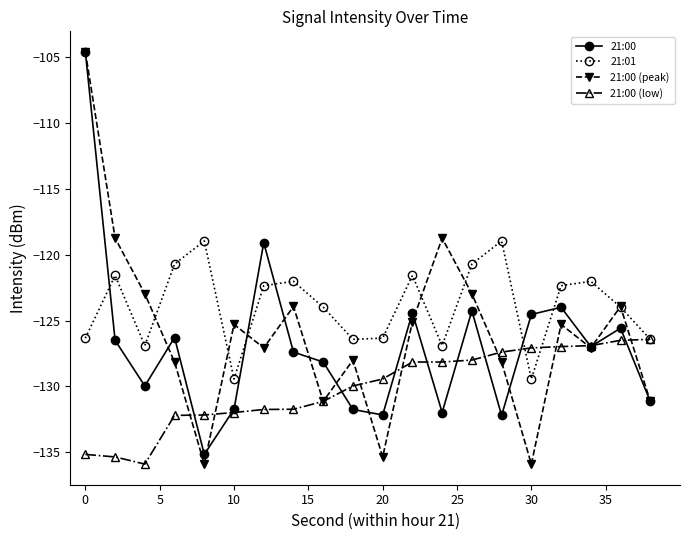

Which series has the widest spread of values?

21:00 (peak)